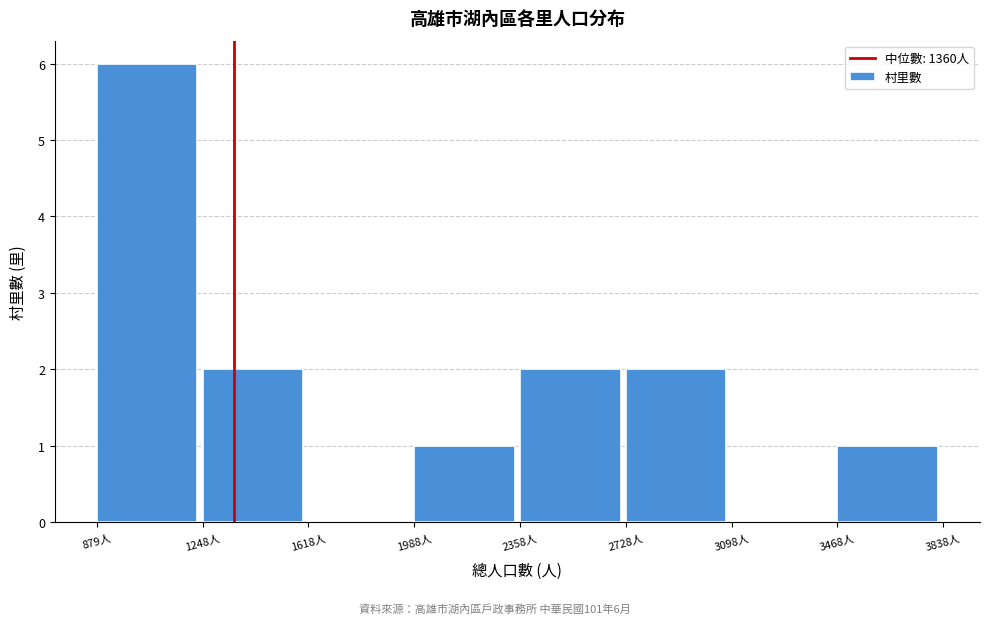

Over which range of the x-axis is the bar tallest?

900 to 1250